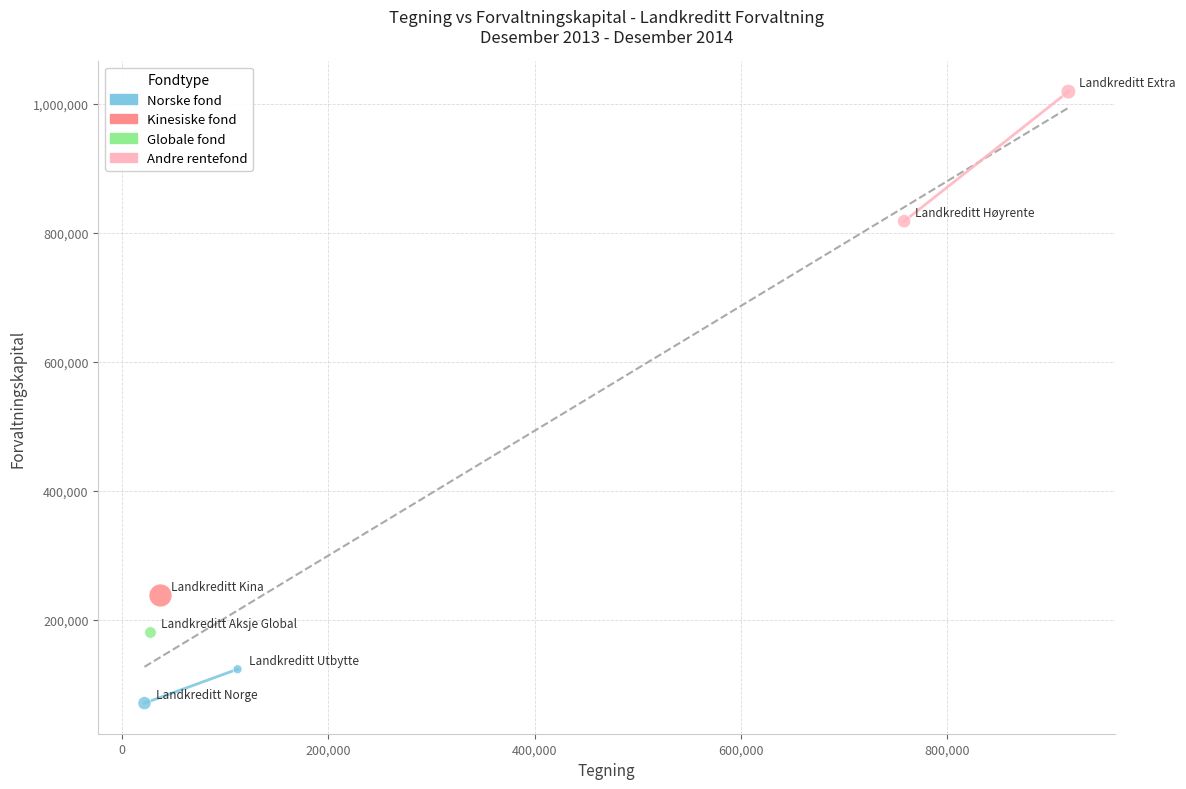

What are all the series names shown in the legend?

Norske fond, Kinesiske fond, Globale fond, Andre rentefond